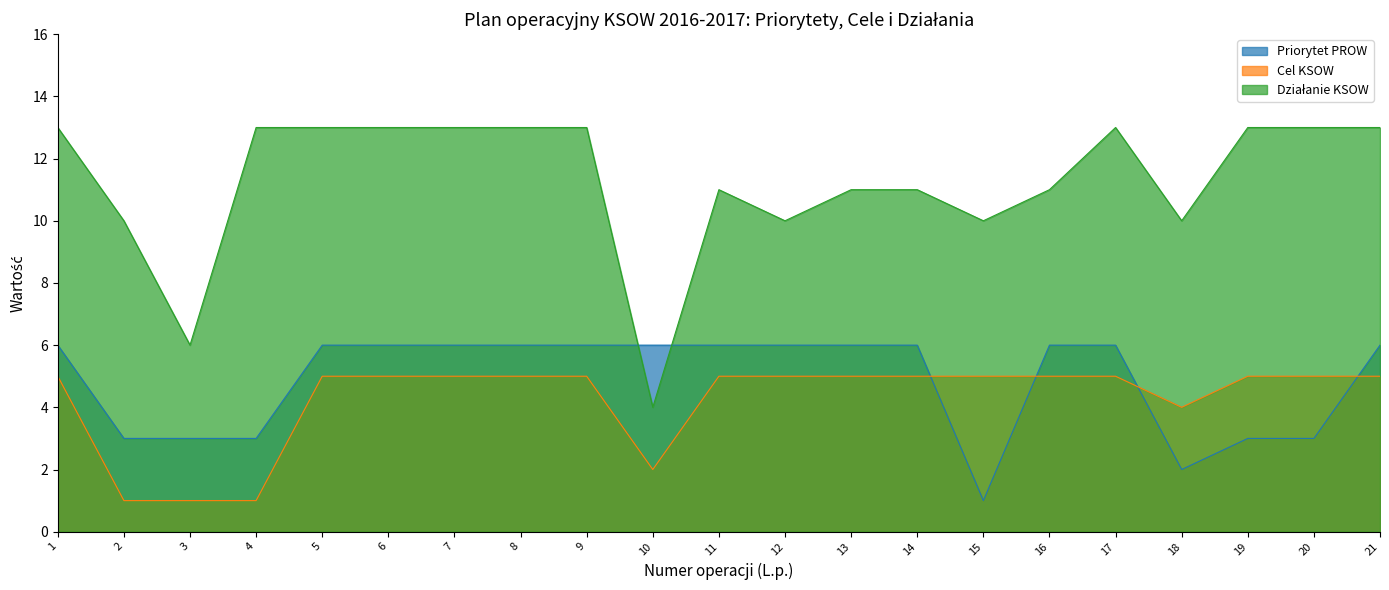

How many interior local peaks does the Działanie KSOW series have?

2